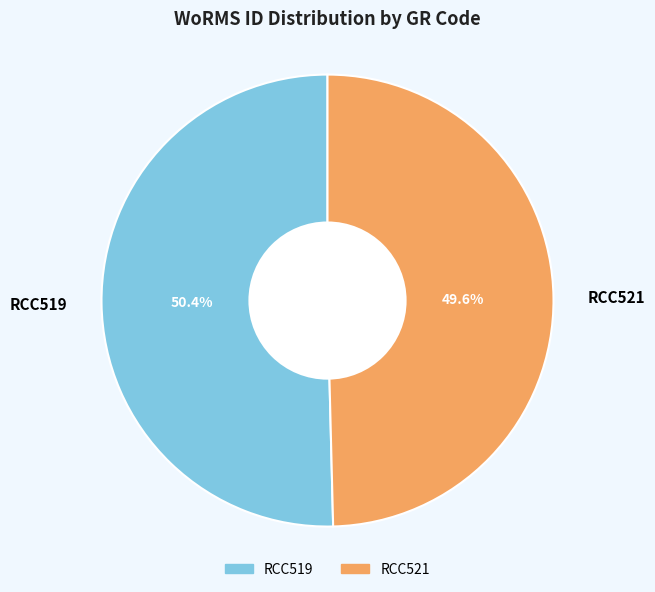

Is there any slice that represents more than half of the pie?

Yes